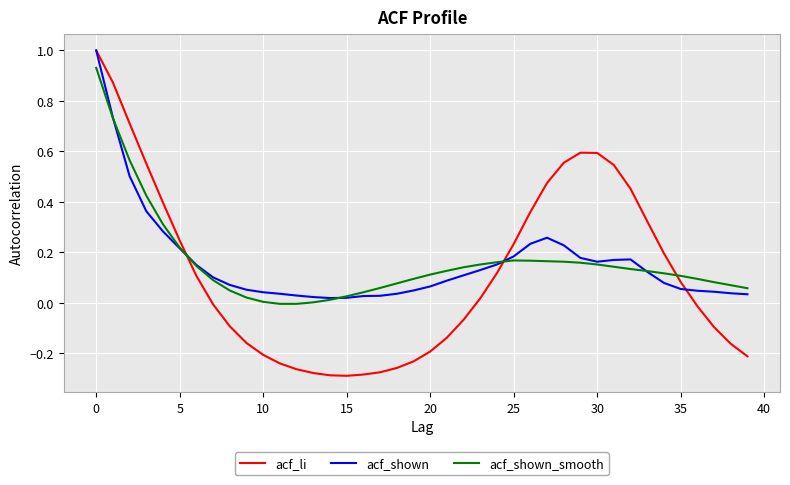

Which series has the widest spread of values?

acf_li